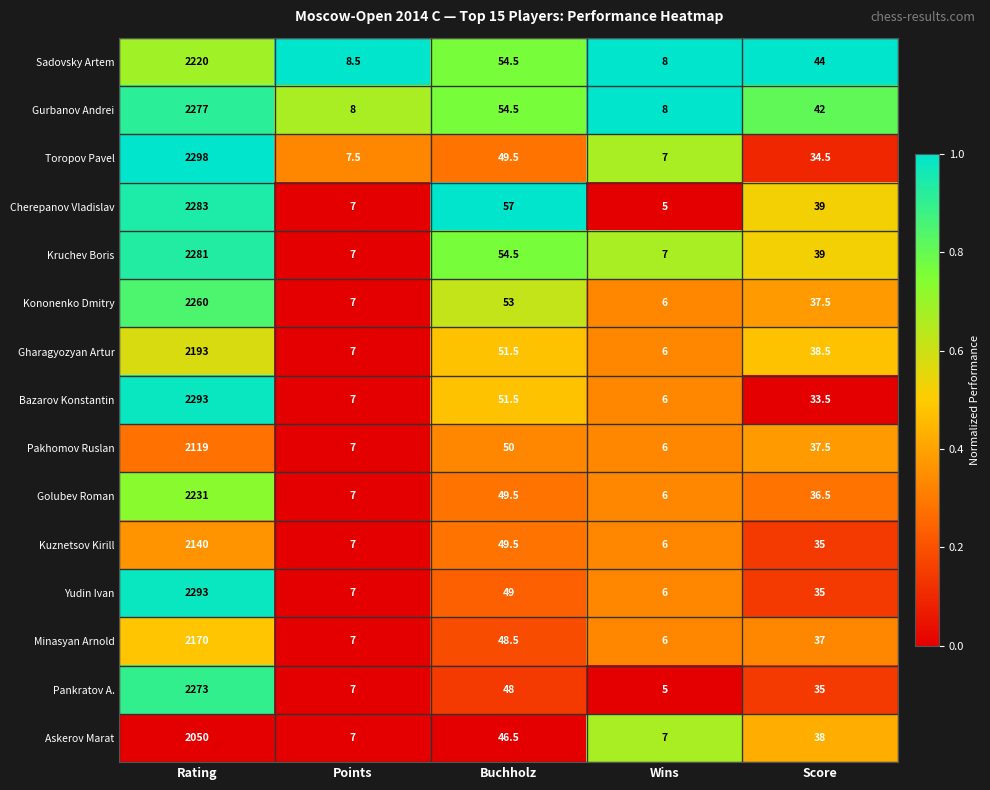

List the labels in order of Golubev Roman value, largest first.

Rating, Buchholz, Score, Points, Wins